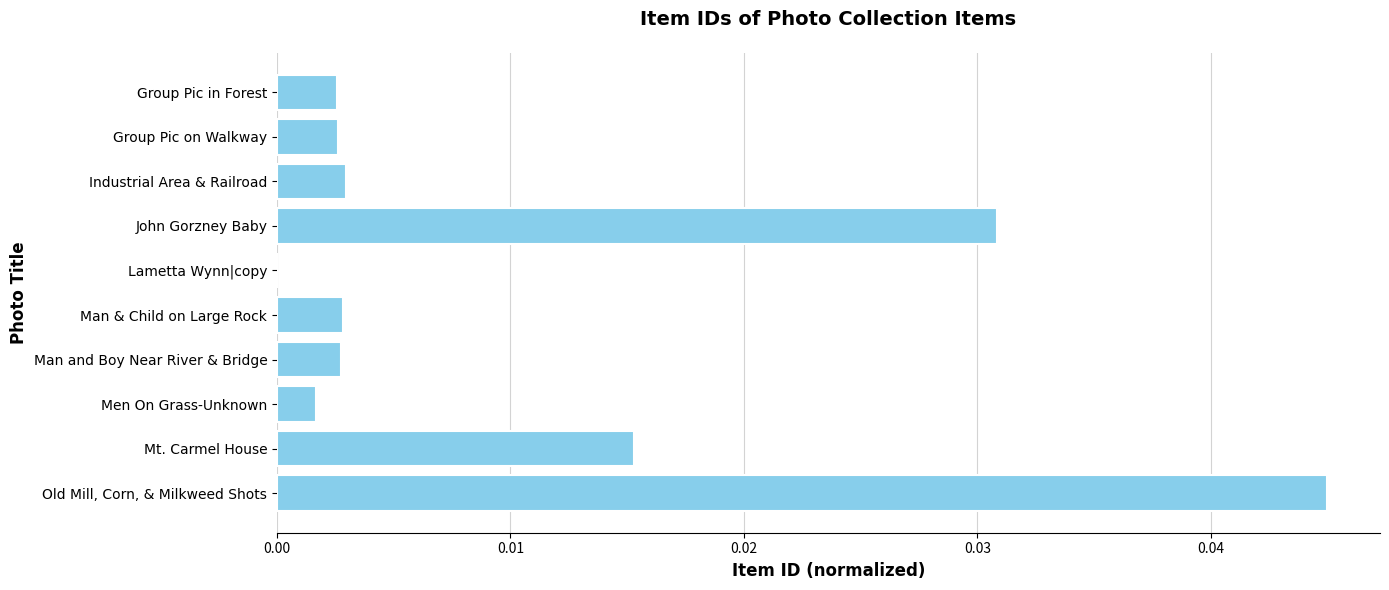

How many values are above zero?

9